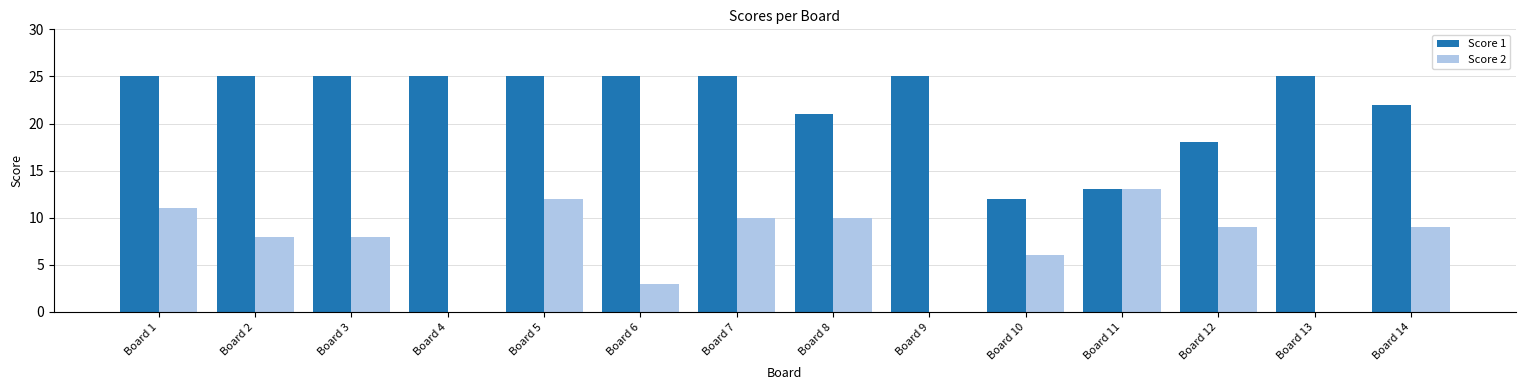

Is the value of Score 1 at Board 9 greater than the value of Score 2 at Board 2?

Yes